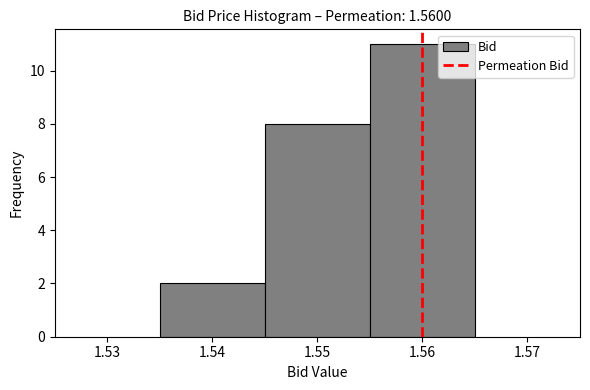

Which range on the x-axis has the tallest bar?

1.555 to 1.565